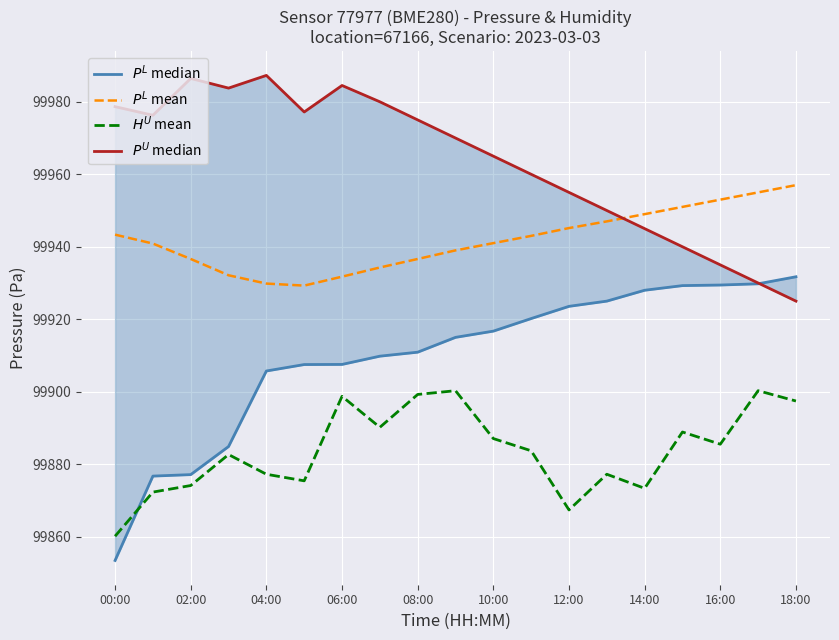

Reading right to left, transcribe all the data shown in this chart.

$P^{L}$ median: 99931.7	99929.8	99929.4	99929.3	99928.0	99925.0	99923.6	99920.2	99916.7	99915.0	99910.9	99909.8	99907.5	99907.5	99905.7	99884.9	99877.1	99876.7	99853.4
$P^{L}$ mean: 99957.0	99955.0	99953.0	99951.0	99949.0	99947.0	99945.2	99943.0	99941.0	99939.0	99936.6	99934.3	99931.8	99929.3	99929.8	99932.1	99936.6	99940.9	99943.3
$H^{U}$ mean: 99897.4	99900.3	99885.5	99888.9	99873.3	99877.2	99867.4	99883.7	99887.1	99900.3	99899.2	99890.2	99898.7	99875.4	99877.2	99882.7	99874.1	99872.3	99860.1
$P^{U}$ median: 99925.0	99930.0	99935.0	99940.0	99945.0	99950.0	99955.0	99960.0	99965.0	99970.0	99975.0	99980.0	99984.5	99977.2	99987.3	99983.8	99986.4	99976.3	99978.7